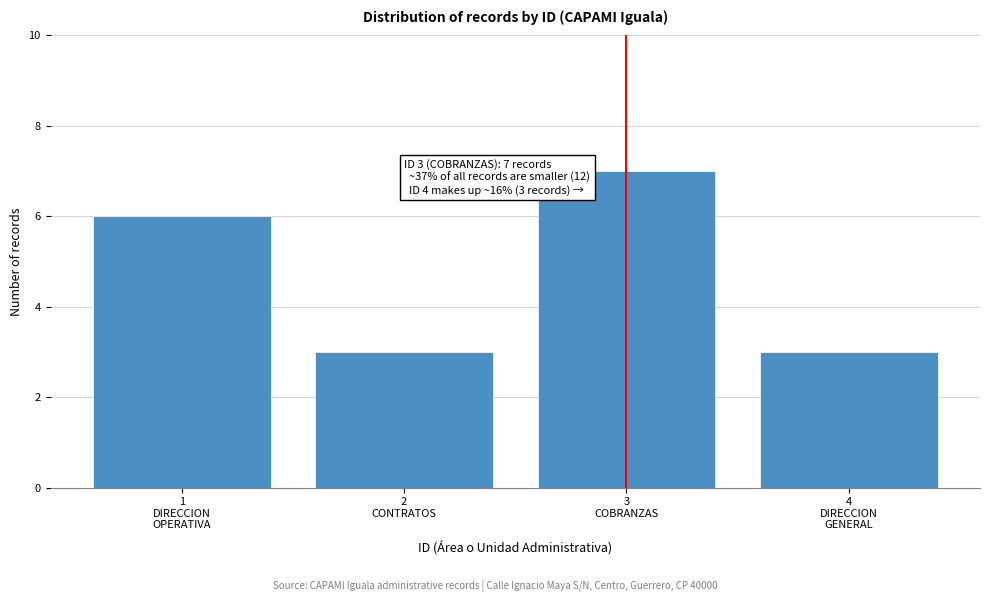

Reading left to right, what are all the values shown in this chart?

6	3	7	3